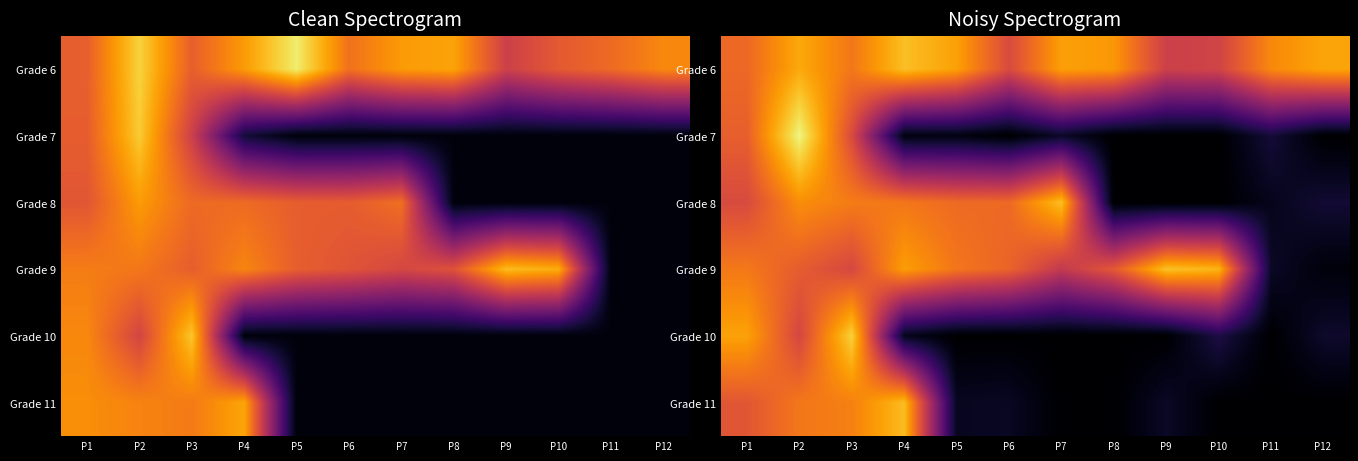

What is the difference between the maximum and minimum values in the Grade 6 series?

30.8